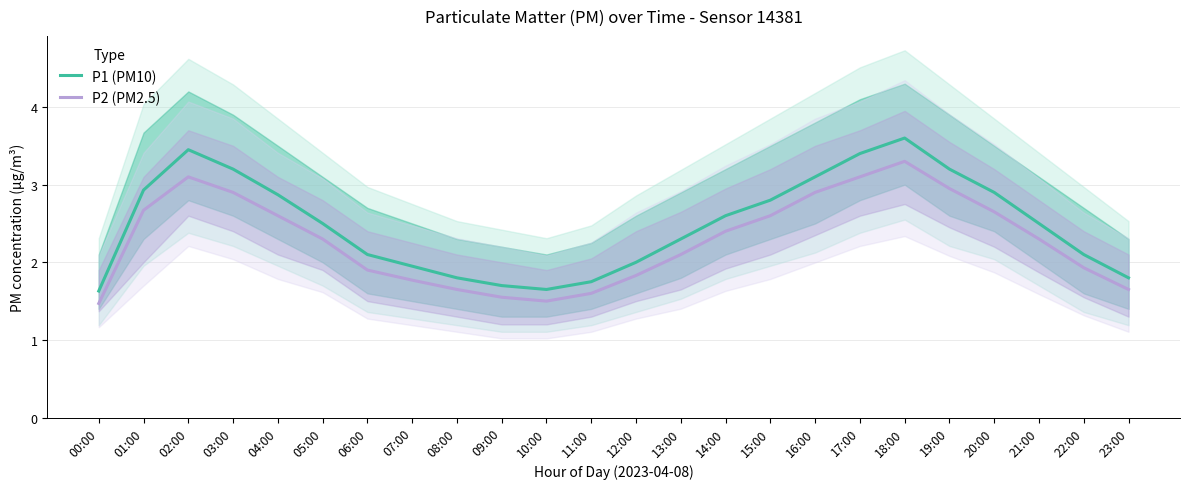

List the series in order of their overall mean, highest first.

P1 (PM10), P2 (PM2.5)